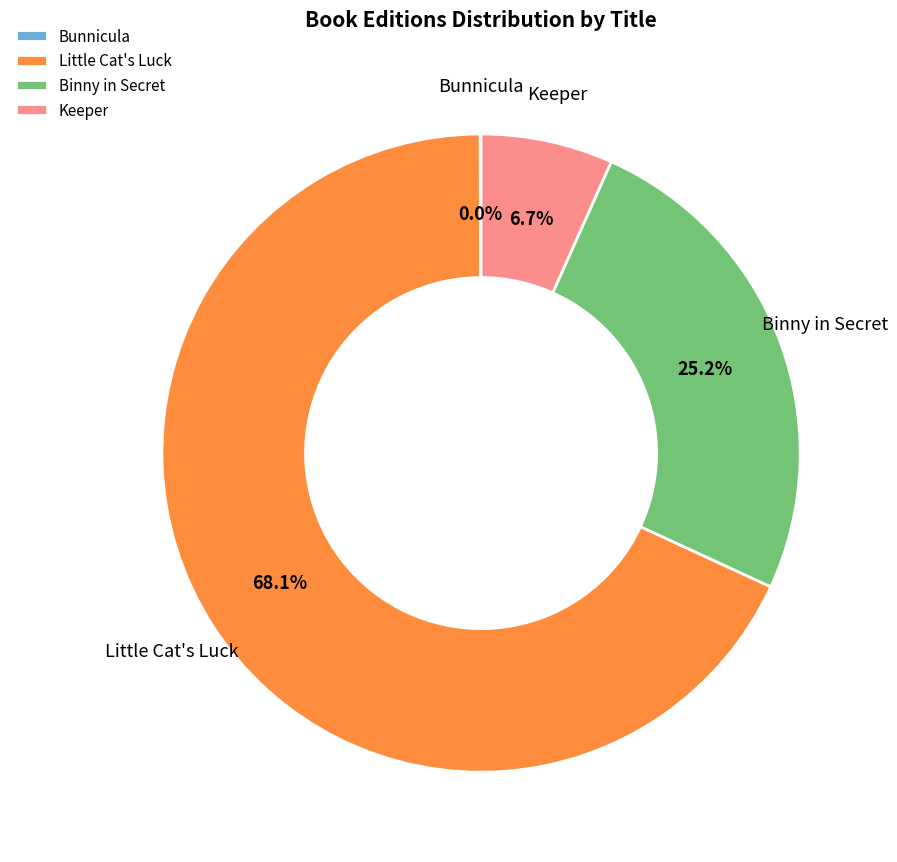

Do Binny in Secret and Little Cat's Luck together represent more than half of the pie?

Yes